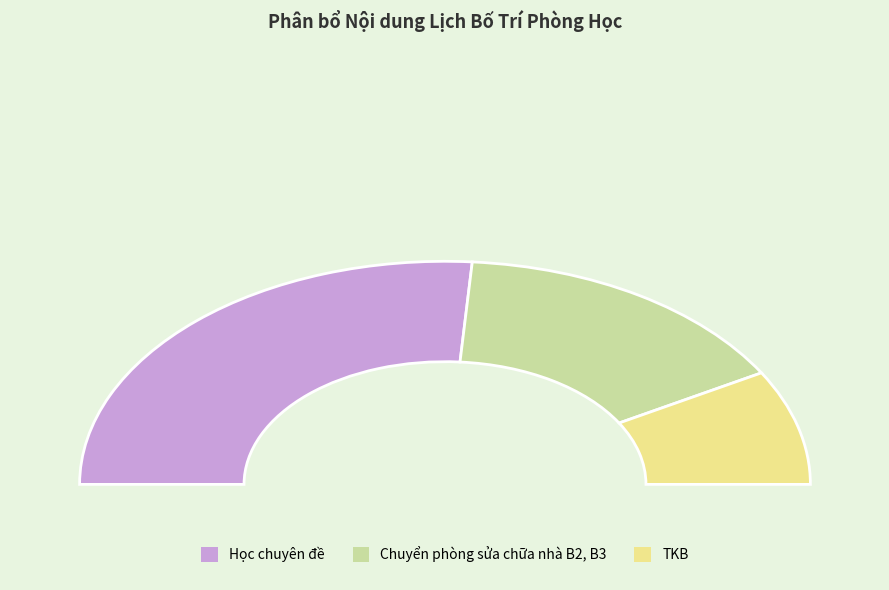

To the nearest percent, what portion does TKB represent?

17%